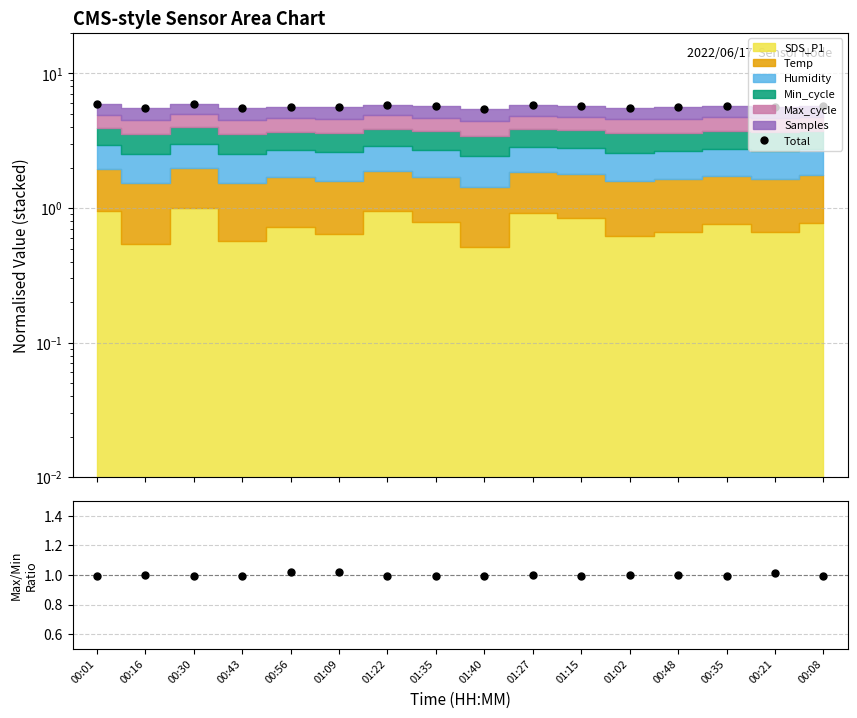

What is the sum of all Max/Min ratio values?

16.0